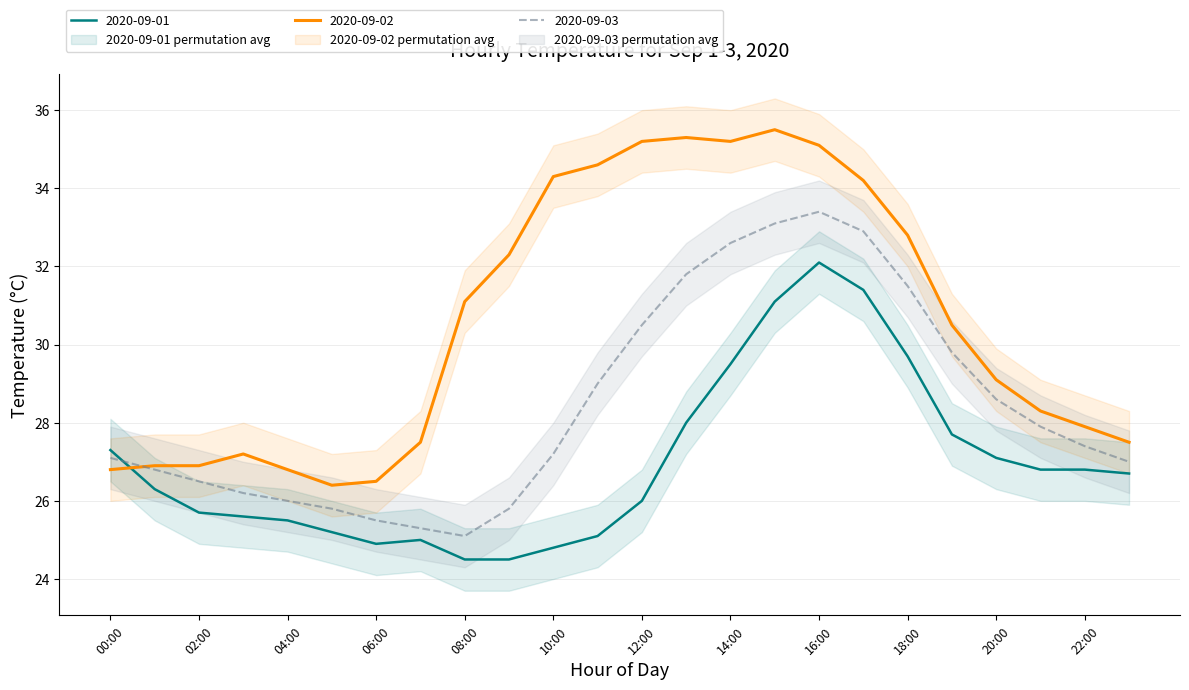

What is the total value across all series at 13:00?

95.1